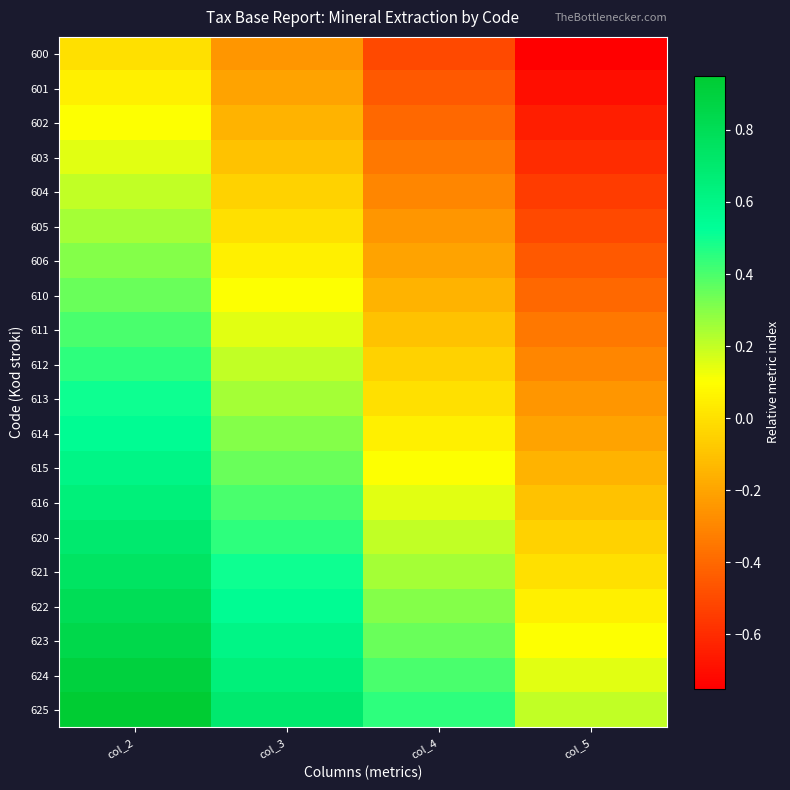

What is the smallest value displayed?

-0.8